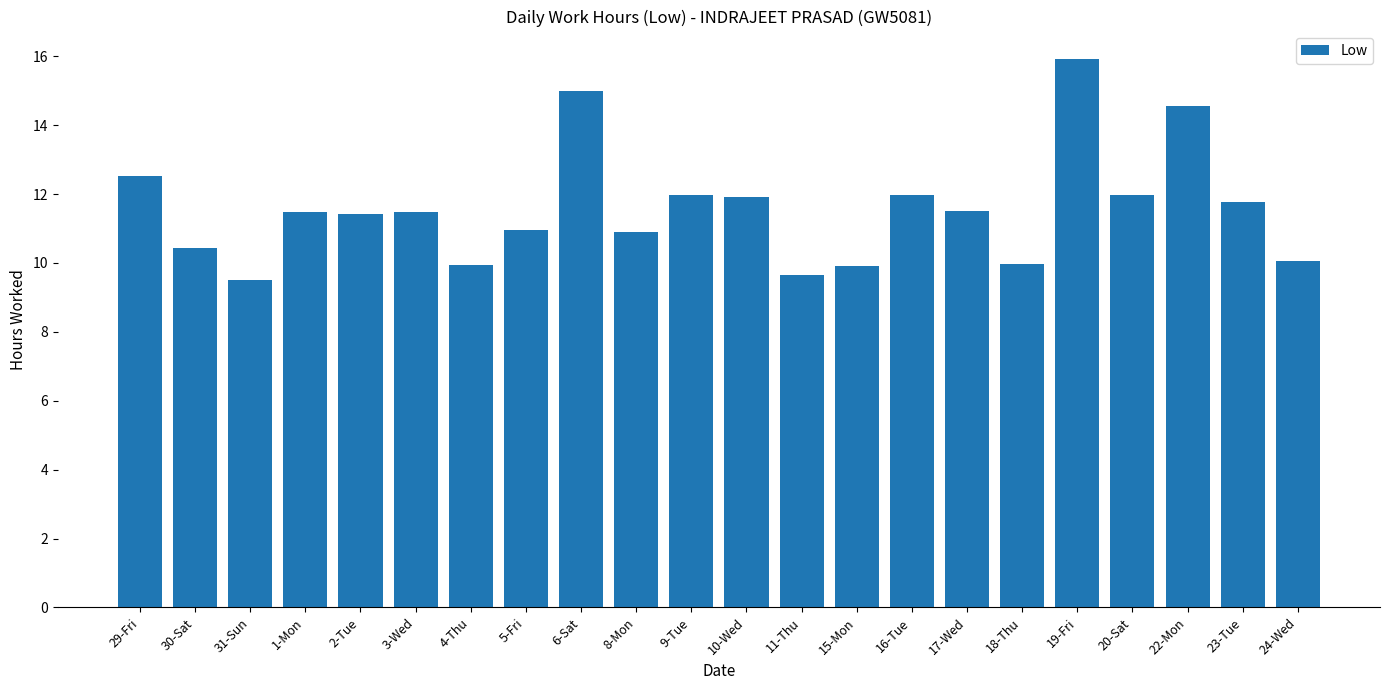

What is the change in value from 29-Fri to 31-Sun?

-3.0